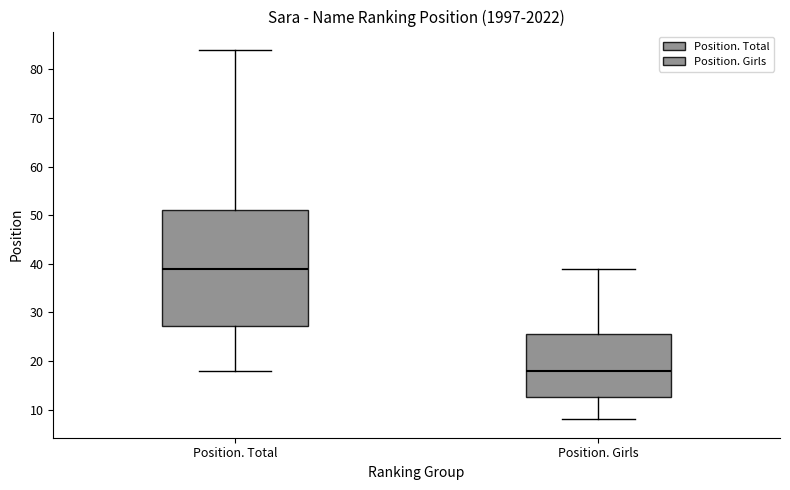

Reading left to right, read every box against the y-axis: the position of its median line, the range the box covers, and the ends of its whiskers. The values are not printed on the chart, so give them approximately, as read against the axis.

Position. Total: median 39, box 27 to 51, whiskers 18 to 84
Position. Girls: median 18, box 13 to 26, whiskers 8 to 39